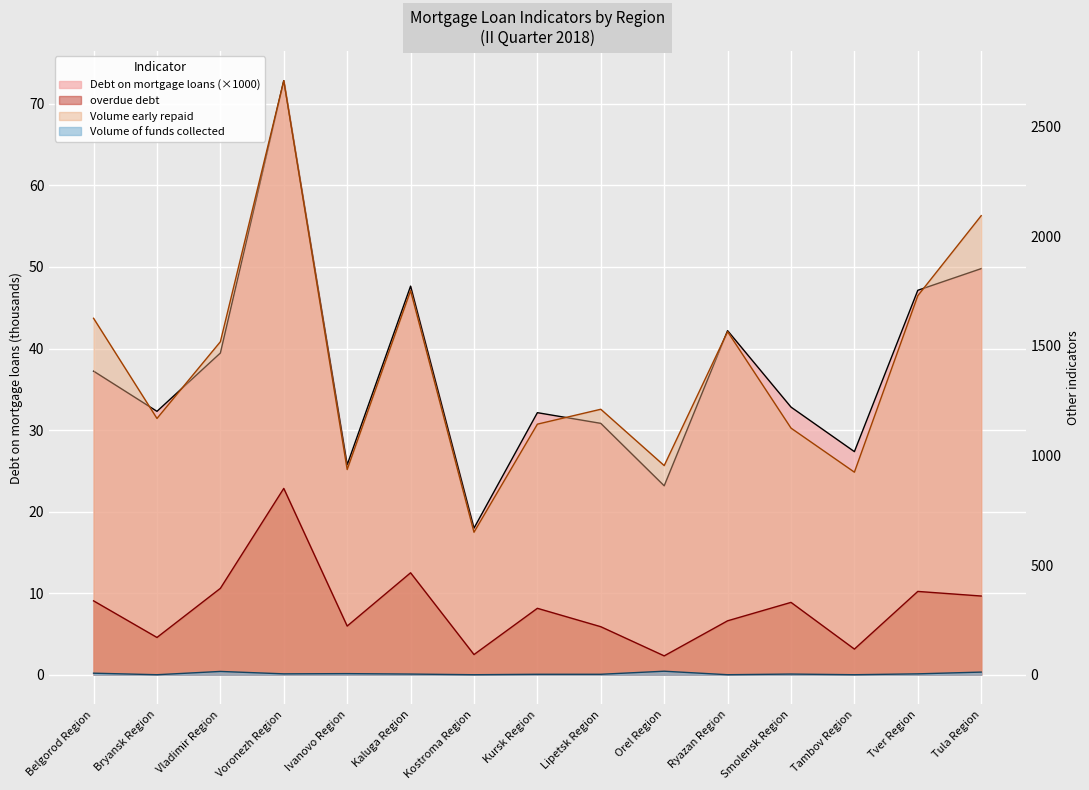

At Ryazan Region, list the series in order from largest to smallest.

Volume early repaid, overdue debt, Debt on mortgage loans, Volume of funds collected